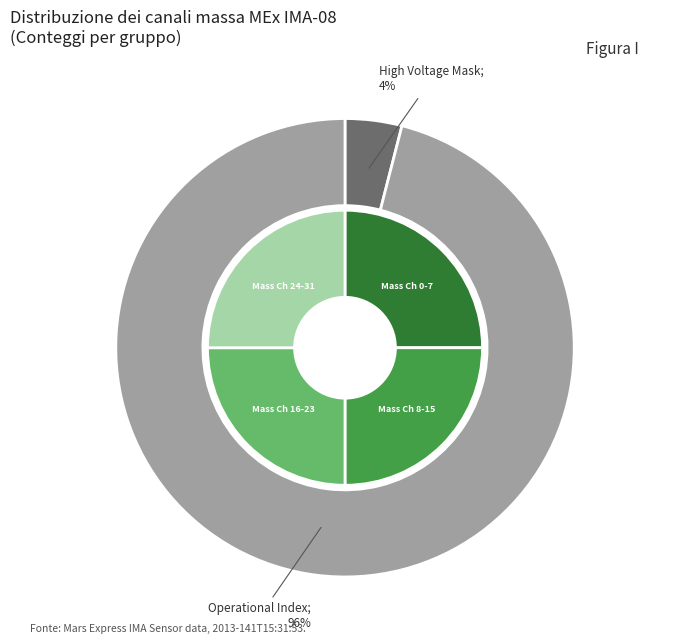

Which slice is the largest?

Operational Index